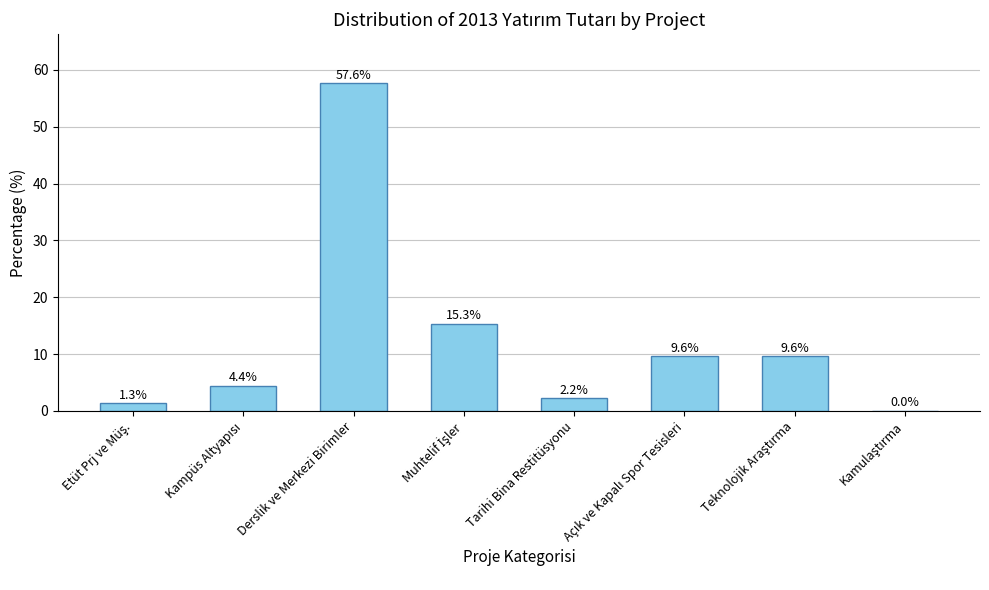

At which label does the data first exceed 9?

Derslik ve Merkezi Birimler